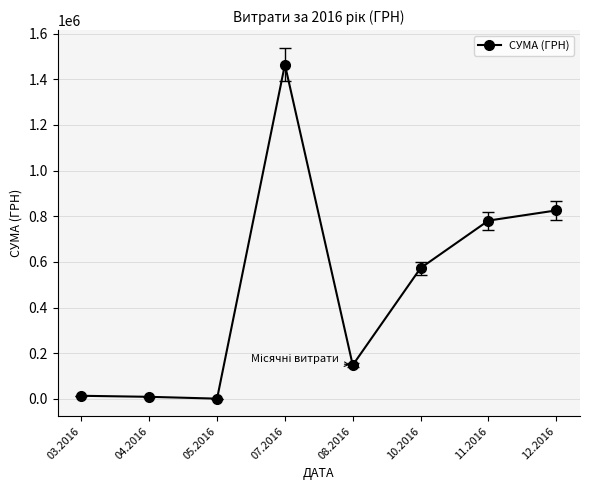

Approximately how many times larger is the value at 08.2016 compared to 03.2016?

11.2